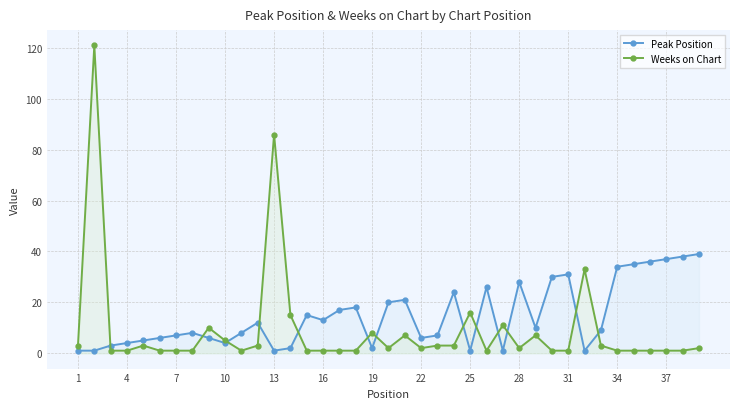

The Peak Position series shows 4 at 4. True or false?

True